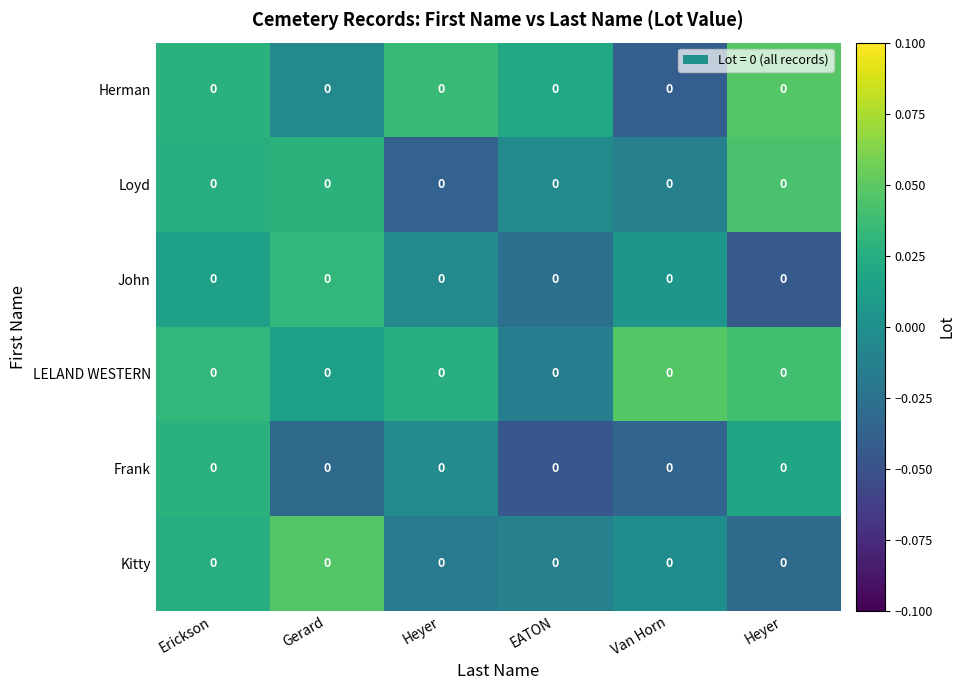

Rank the categories by Frank value from highest to lowest.

Erickson, Heyer, Heyer, Gerard, Van Horn, EATON